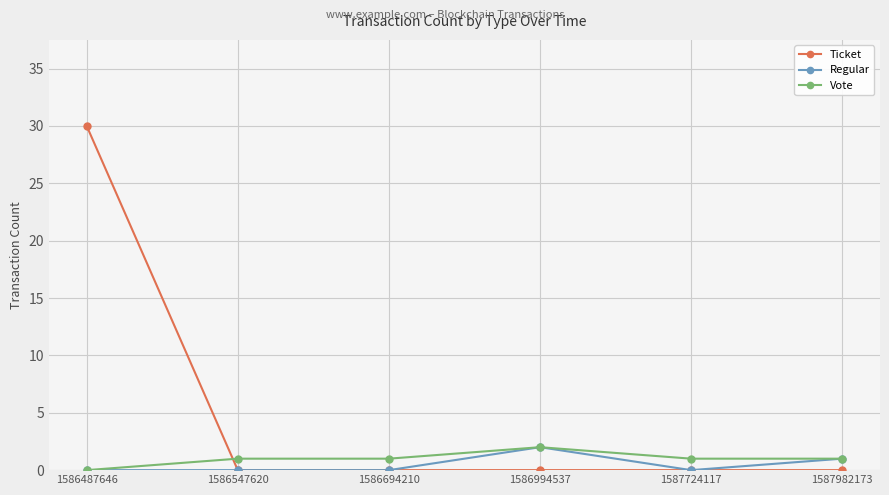

The Ticket series shows 0 at 1586547620. True or false?

True